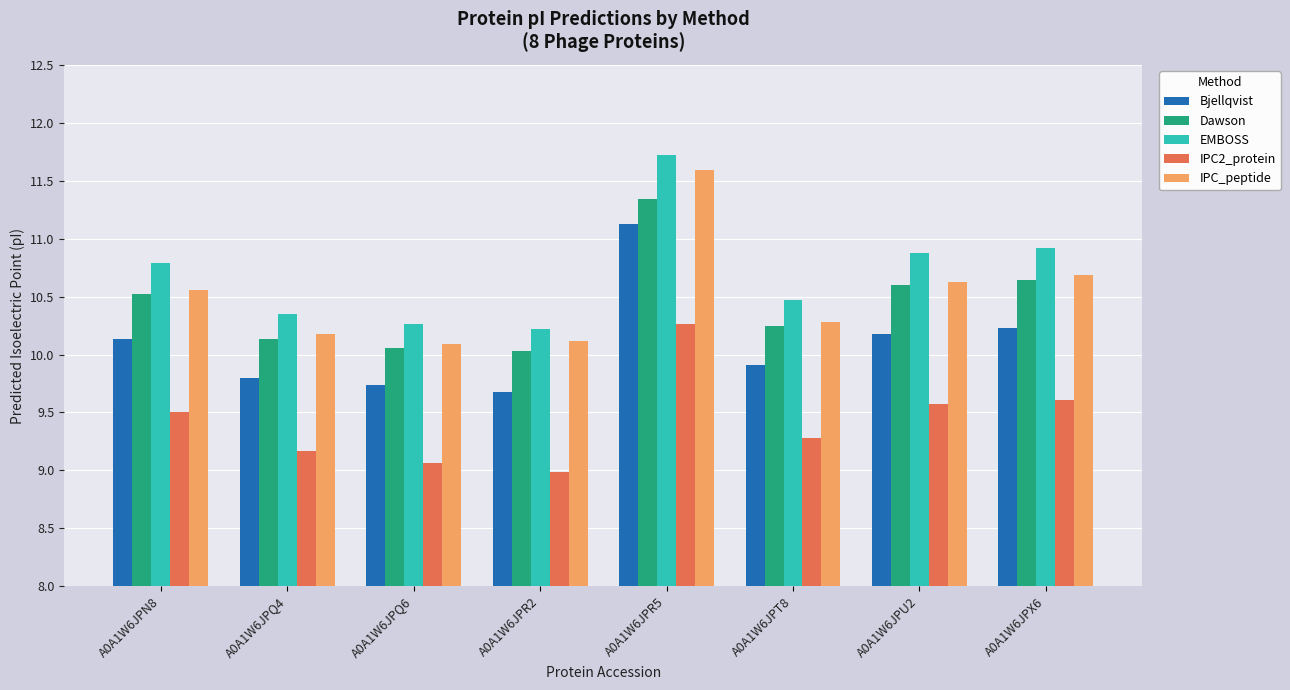

True or false: IPC_peptide has a value of 4.7 at A0A1W6JPT8.

False